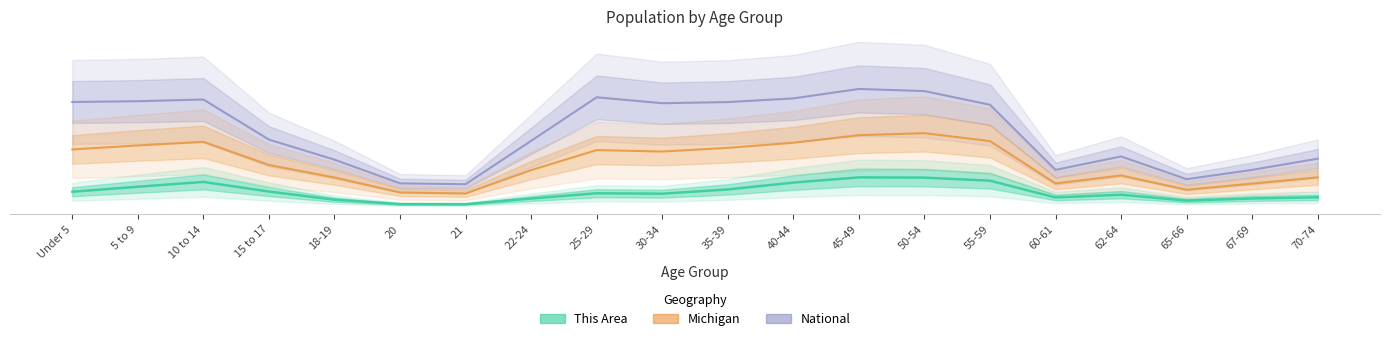

What is the difference between the maximum and second lowest values in the National series?

11063.3